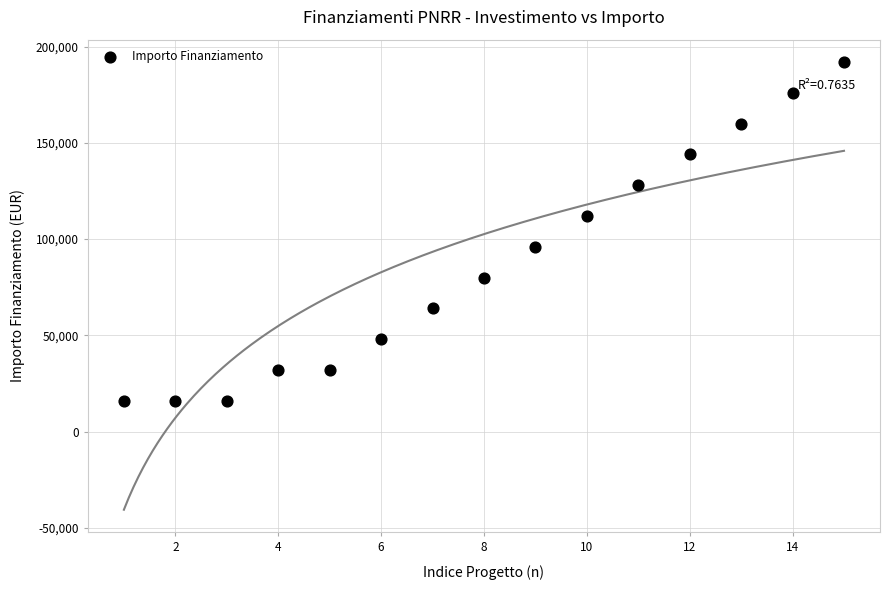

What is the range of Y values (max minus min)?

176000